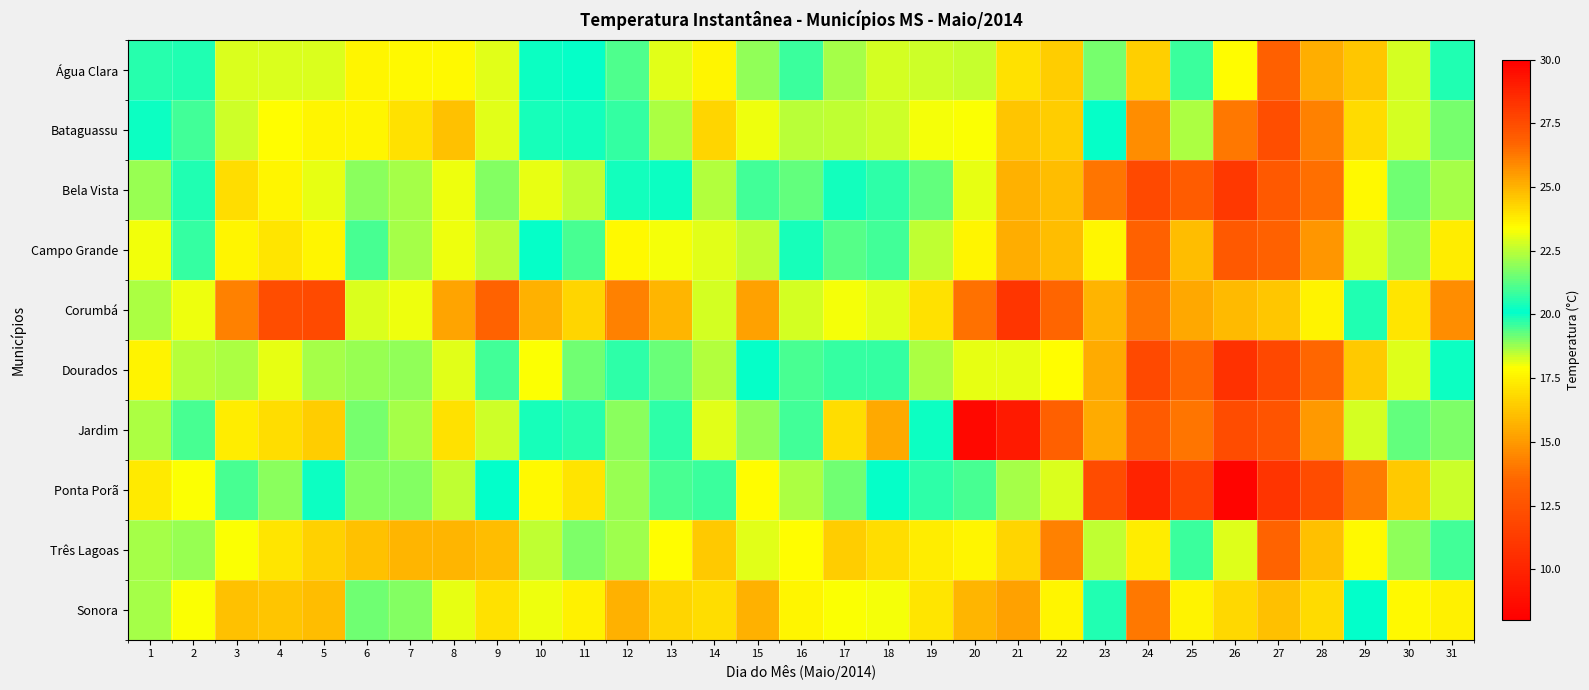

What is the total value across all series at 13?

223.1